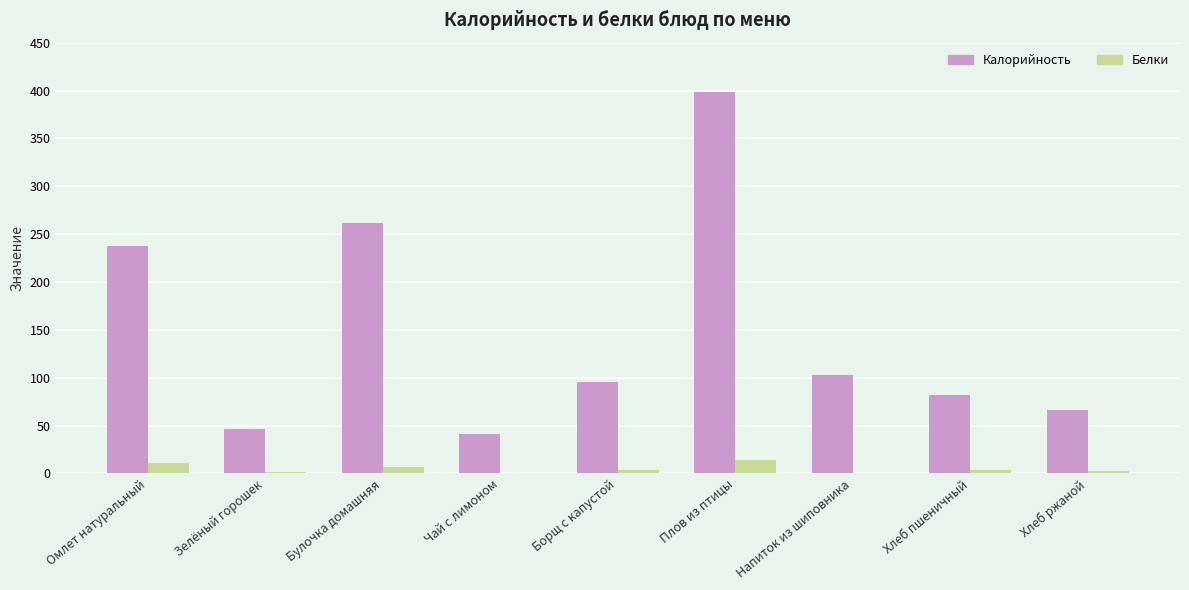

At which label does Калорийность reach its peak?

Плов из птицы